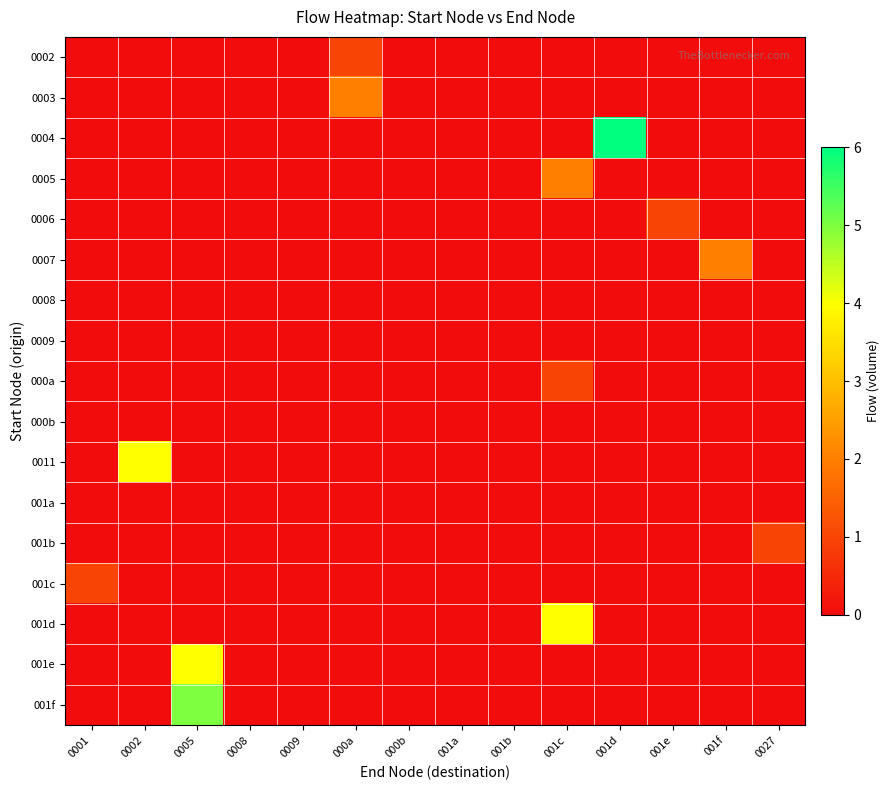

Reading right to left, extract all data points from this chart.

0002: 0027=0	001f=0	001e=0	001d=0	001c=0	001b=0	001a=0	000b=0	000a=1	0009=0	0008=0	0005=0	0002=0	0001=0
0003: 0027=0	001f=0	001e=0	001d=0	001c=0	001b=0	001a=0	000b=0	000a=2	0009=0	0008=0	0005=0	0002=0	0001=0
0004: 0027=0	001f=0	001e=0	001d=6	001c=0	001b=0	001a=0	000b=0	000a=0	0009=0	0008=0	0005=0	0002=0	0001=0
0005: 0027=0	001f=0	001e=0	001d=0	001c=2	001b=0	001a=0	000b=0	000a=0	0009=0	0008=0	0005=0	0002=0	0001=0
0006: 0027=0	001f=0	001e=1	001d=0	001c=0	001b=0	001a=0	000b=0	000a=0	0009=0	0008=0	0005=0	0002=0	0001=0
0007: 0027=0	001f=2	001e=0	001d=0	001c=0	001b=0	001a=0	000b=0	000a=0	0009=0	0008=0	0005=0	0002=0	0001=0
0008: 0027=0	001f=0	001e=0	001d=0	001c=0	001b=0	001a=0	000b=0	000a=0	0009=0	0008=0	0005=0	0002=0	0001=0
0009: 0027=0	001f=0	001e=0	001d=0	001c=0	001b=0	001a=0	000b=0	000a=0	0009=0	0008=0	0005=0	0002=0	0001=0
000a: 0027=0	001f=0	001e=0	001d=0	001c=1	001b=0	001a=0	000b=0	000a=0	0009=0	0008=0	0005=0	0002=0	0001=0
000b: 0027=0	001f=0	001e=0	001d=0	001c=0	001b=0	001a=0	000b=0	000a=0	0009=0	0008=0	0005=0	0002=0	0001=0
0011: 0027=0	001f=0	001e=0	001d=0	001c=0	001b=0	001a=0	000b=0	000a=0	0009=0	0008=0	0005=0	0002=4	0001=0
001a: 0027=0	001f=0	001e=0	001d=0	001c=0	001b=0	001a=0	000b=0	000a=0	0009=0	0008=0	0005=0	0002=0	0001=0
001b: 0027=1	001f=0	001e=0	001d=0	001c=0	001b=0	001a=0	000b=0	000a=0	0009=0	0008=0	0005=0	0002=0	0001=0
001c: 0027=0	001f=0	001e=0	001d=0	001c=0	001b=0	001a=0	000b=0	000a=0	0009=0	0008=0	0005=0	0002=0	0001=1
001d: 0027=0	001f=0	001e=0	001d=0	001c=4	001b=0	001a=0	000b=0	000a=0	0009=0	0008=0	0005=0	0002=0	0001=0
001e: 0027=0	001f=0	001e=0	001d=0	001c=0	001b=0	001a=0	000b=0	000a=0	0009=0	0008=0	0005=4	0002=0	0001=0
001f: 0027=0	001f=0	001e=0	001d=0	001c=0	001b=0	001a=0	000b=0	000a=0	0009=0	0008=0	0005=5	0002=0	0001=0